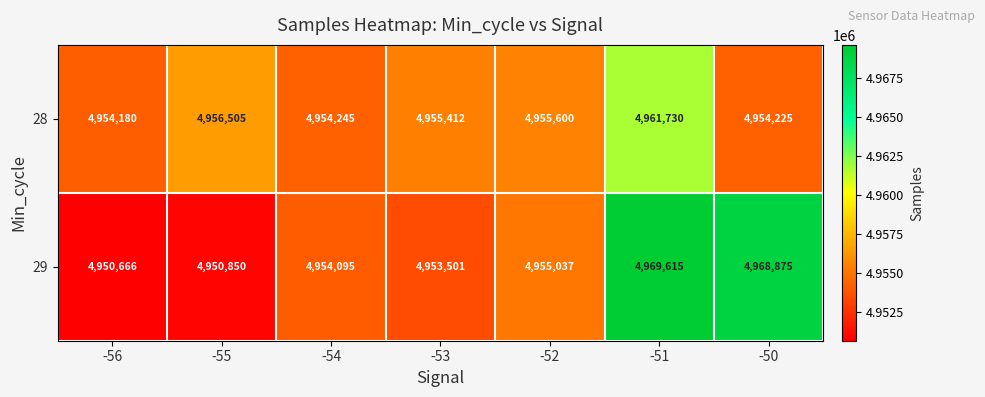

What is the approximate value of 29 at -54?

4954095